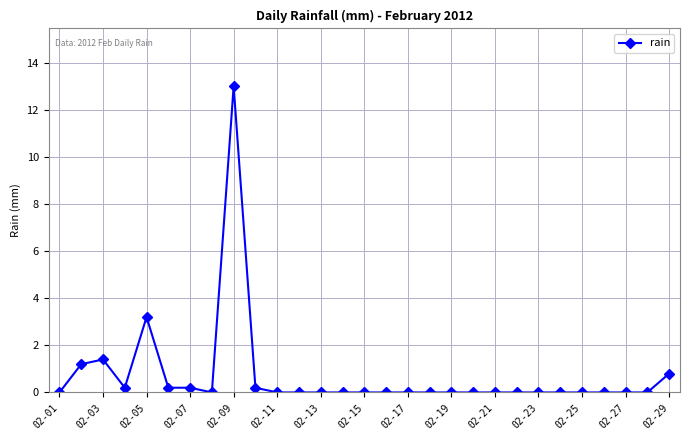

True or false: there are more than 0 points higher than both neighbors.

True